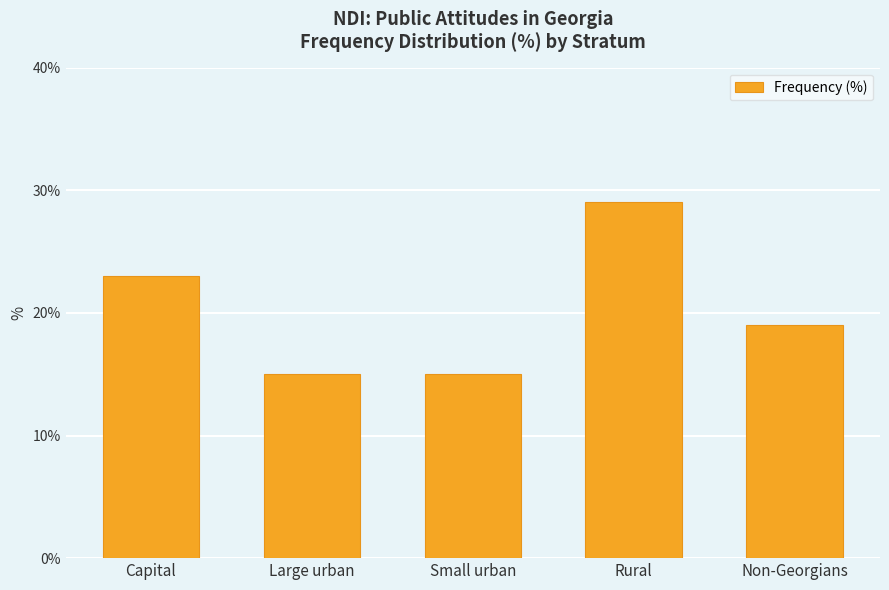

What is the label of the 4th bar from the right?

Large urban